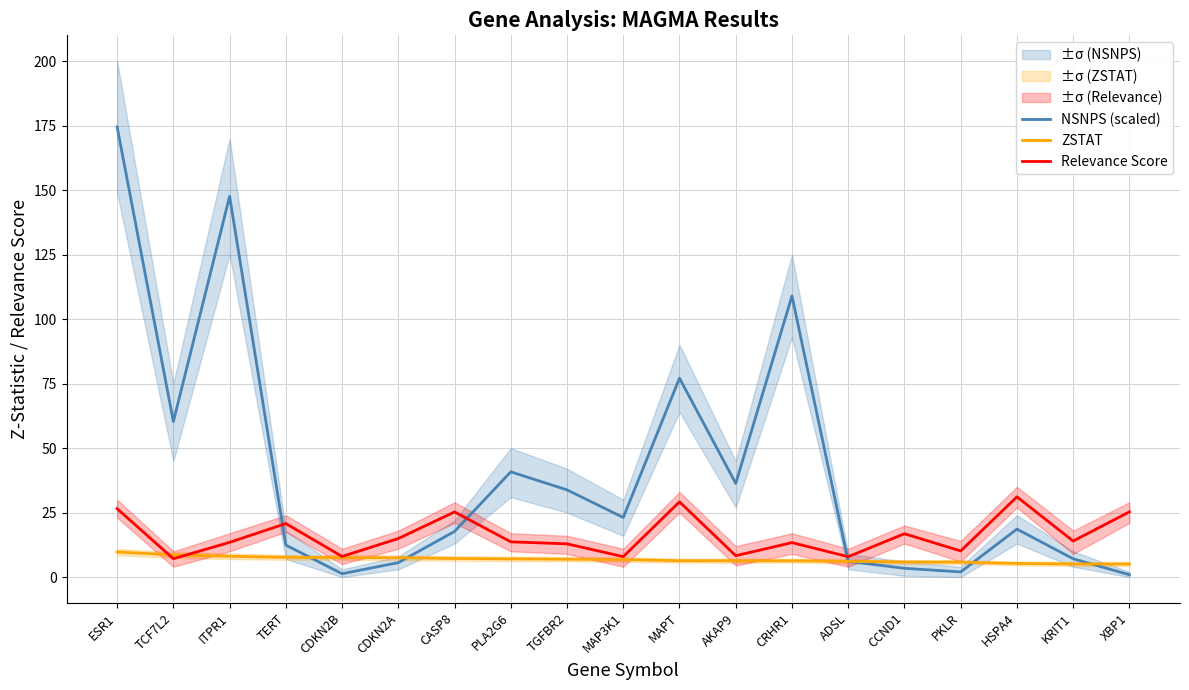

Where does the Relevance Score series first go above 13?

ESR1